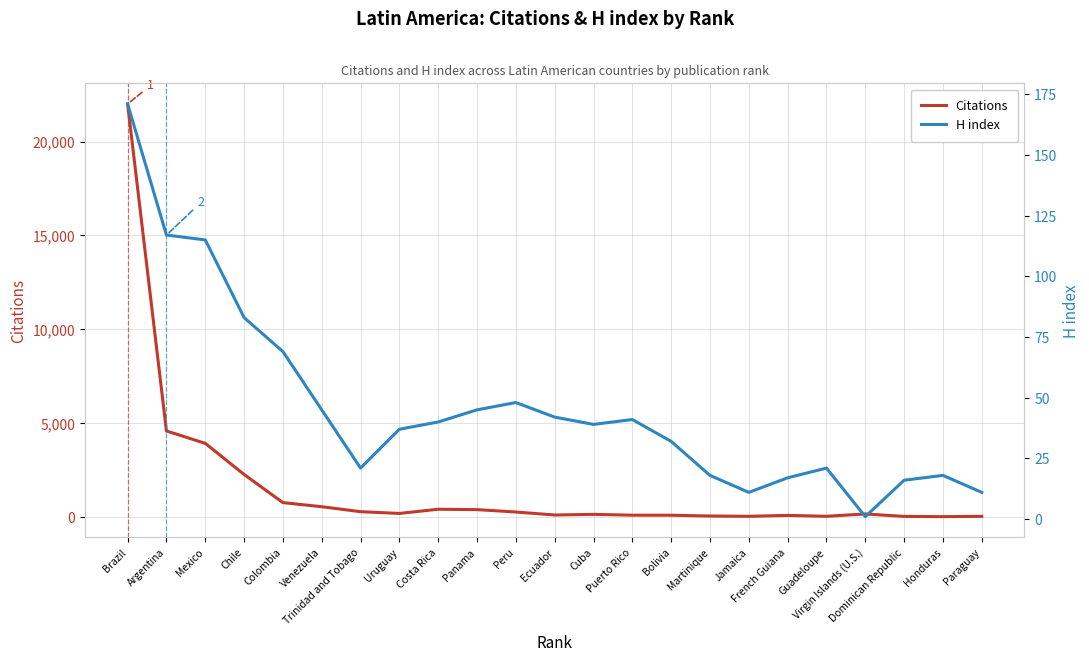

True or false: H index has more than 1 interior local peaks.

True